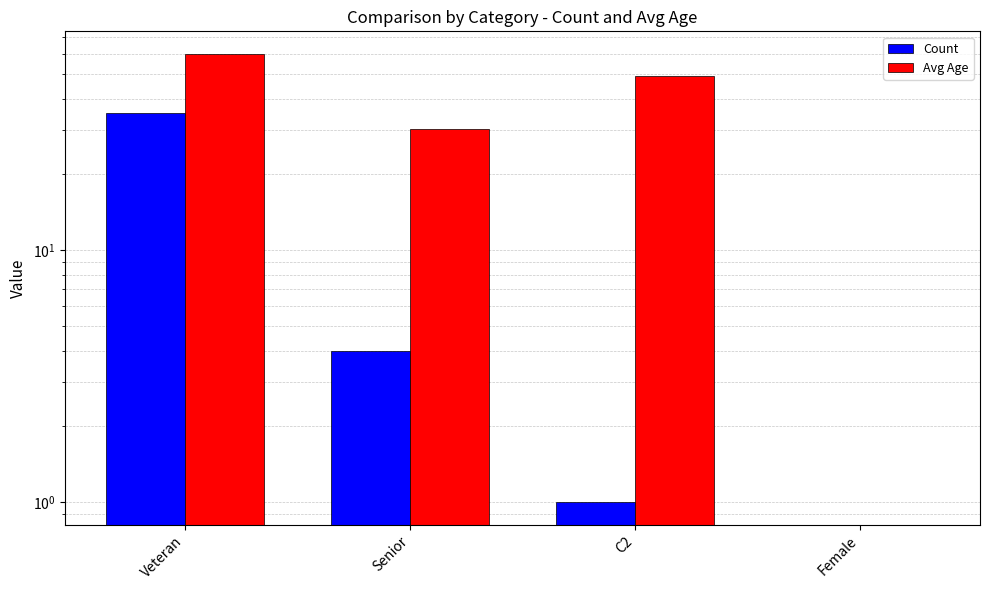

Are the bars horizontal?

No